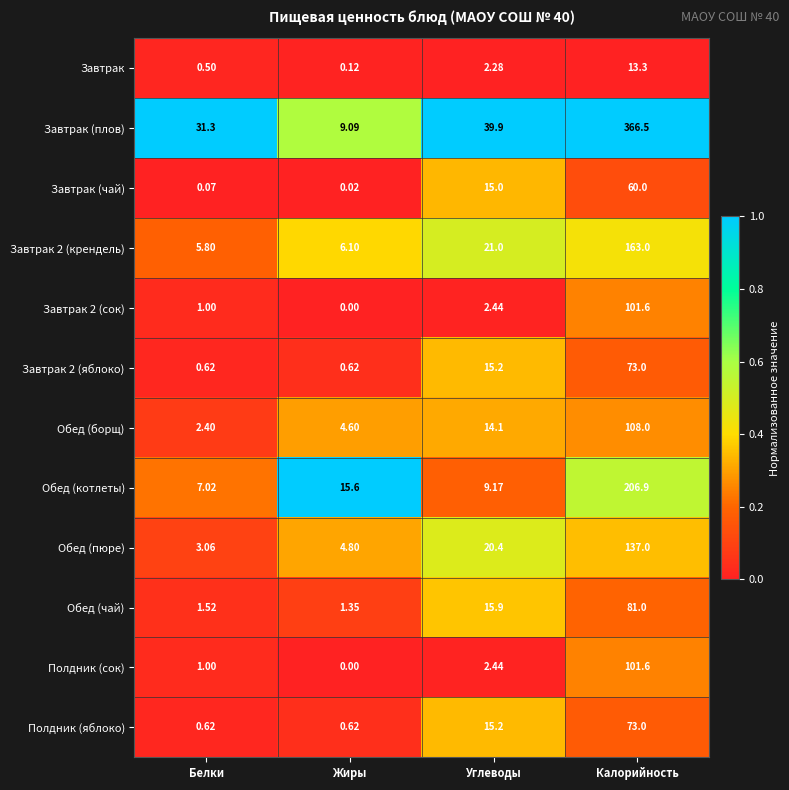

At how many categories does at least one series exceed 0?

4